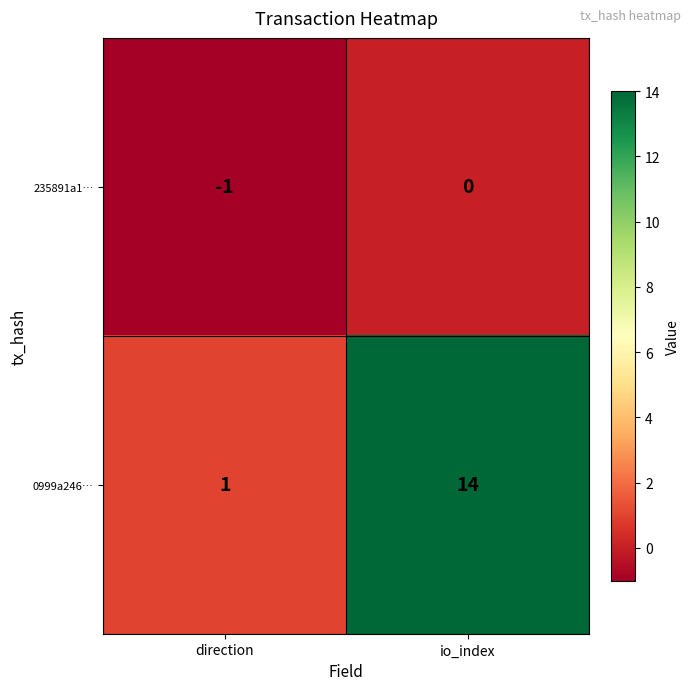

Which series changed the most between direction and io_index?

0999a246…